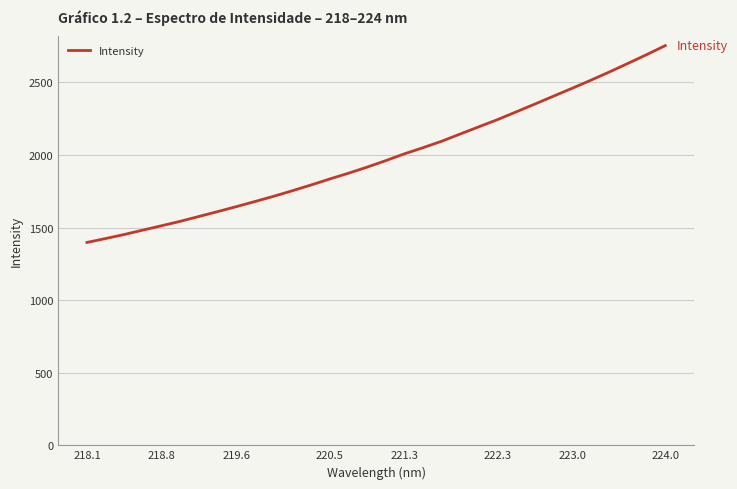

What is the difference between the maximum and minimum values?

1355.6